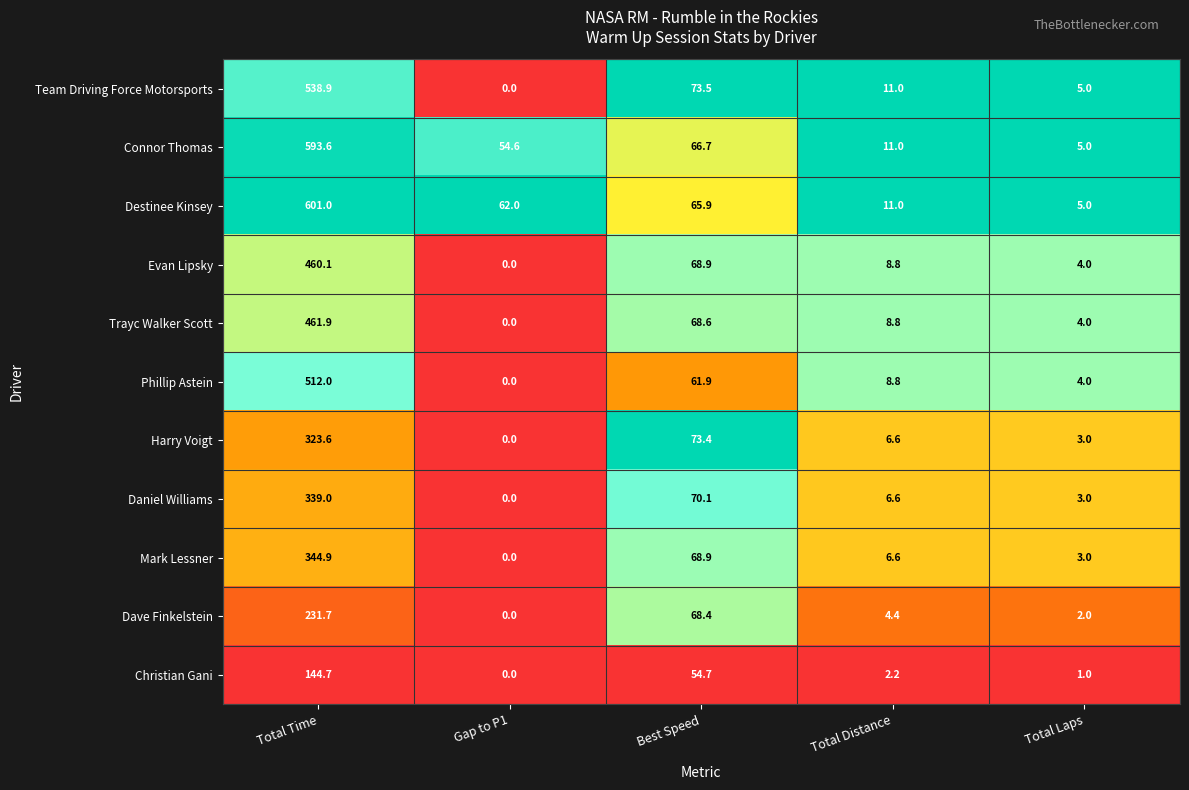

Is the value of Dave Finkelstein at Total Laps greater than the value of Daniel Williams at Total Time?

No